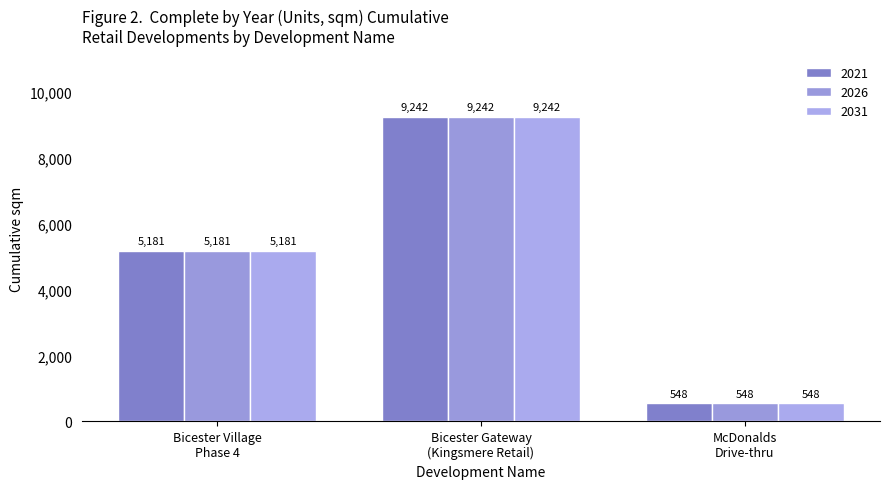

Count the number of data series in this chart.

3